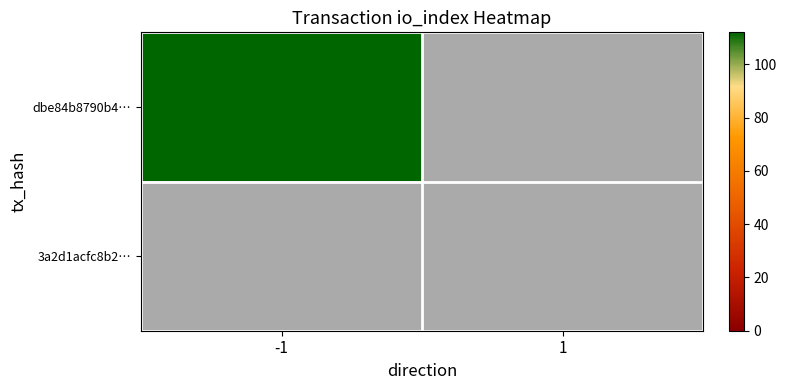

Reading left to right, what are all the values shown in this chart?

dbe84b8790b4ef1bb6f444ffc966a73876d820e: -1=112	1=0
3a2d1acfc8b2fa0873356e481c98e432b8e1e06: -1=0	1=0